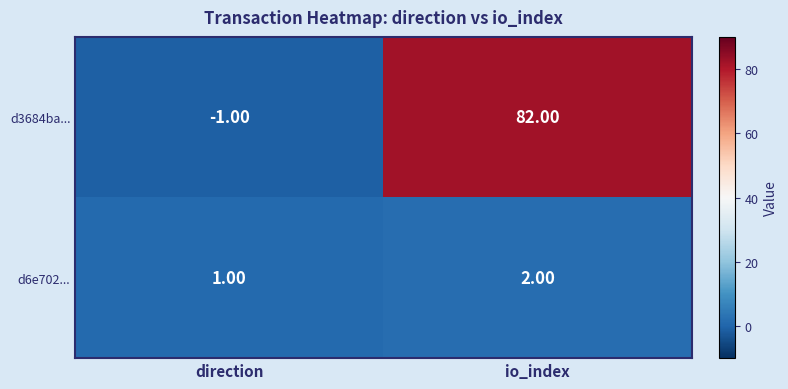

What is the sum of the d3684ba... values at io_index and direction?

81